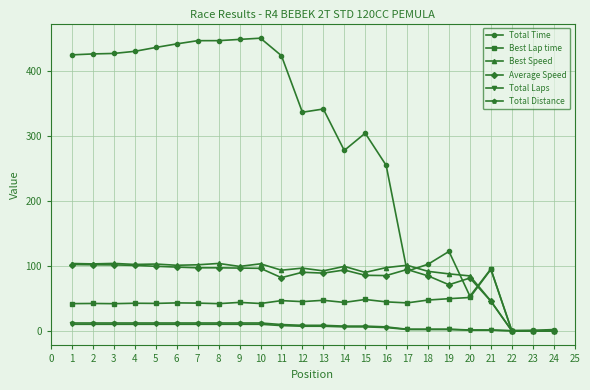

Does the chart have visible grid lines?

Yes